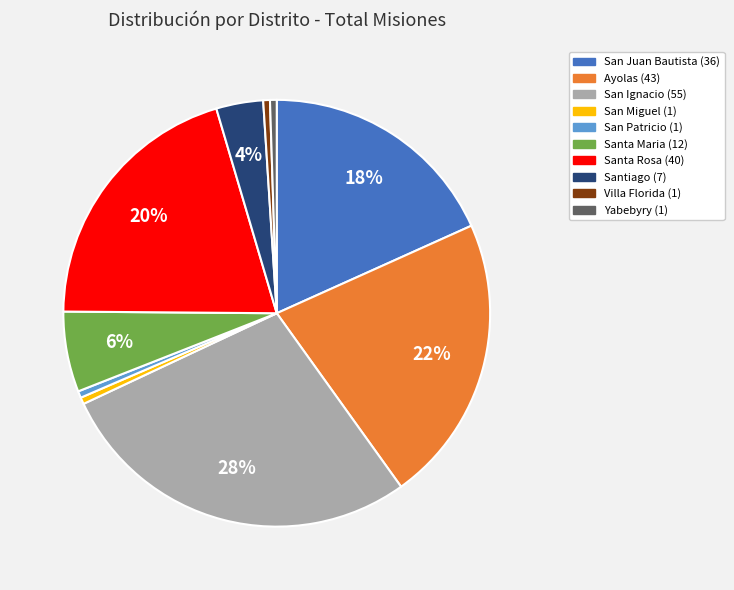

Is there a majority slice in this chart?

No